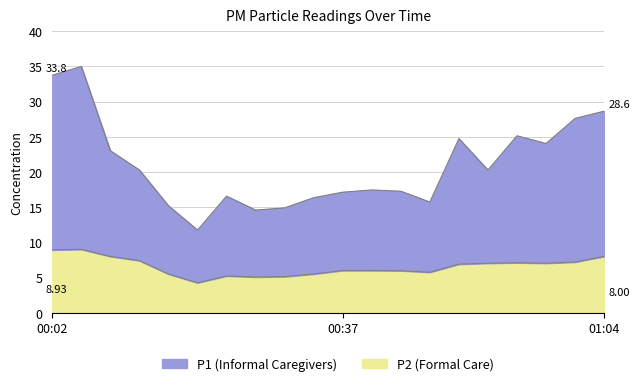

What is the label of the 2nd point from the right?

01:01